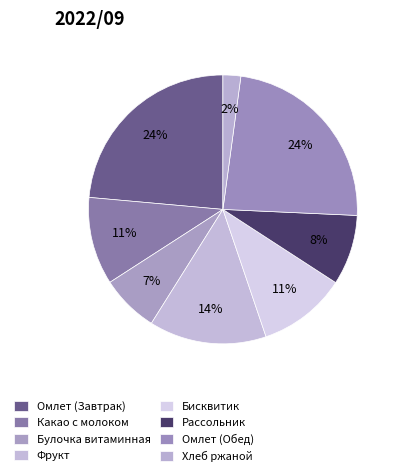

How many segments does this pie chart have?

8